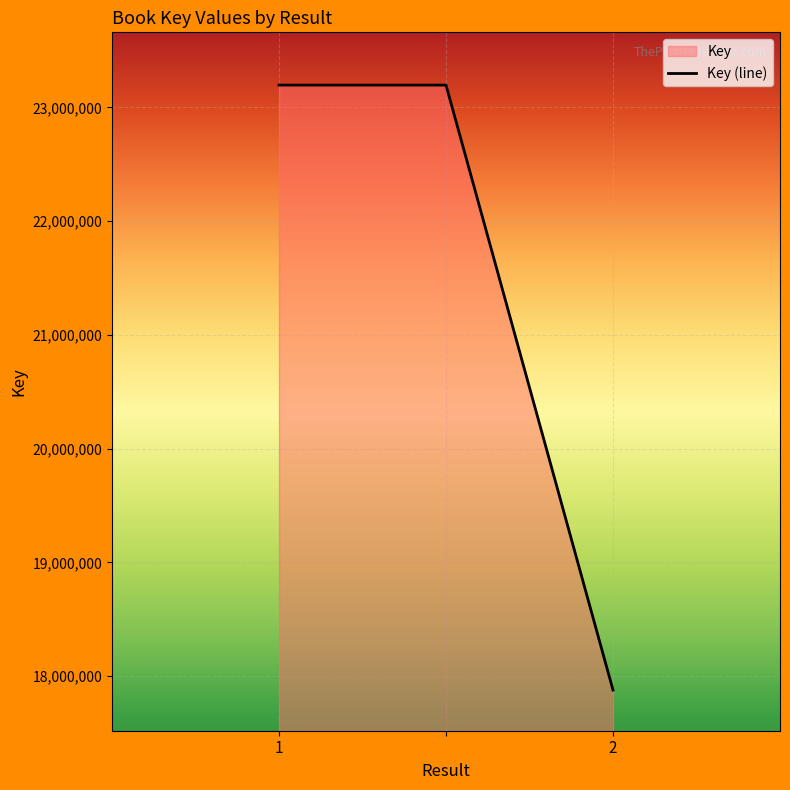

What is the greatest value displayed?

23195470